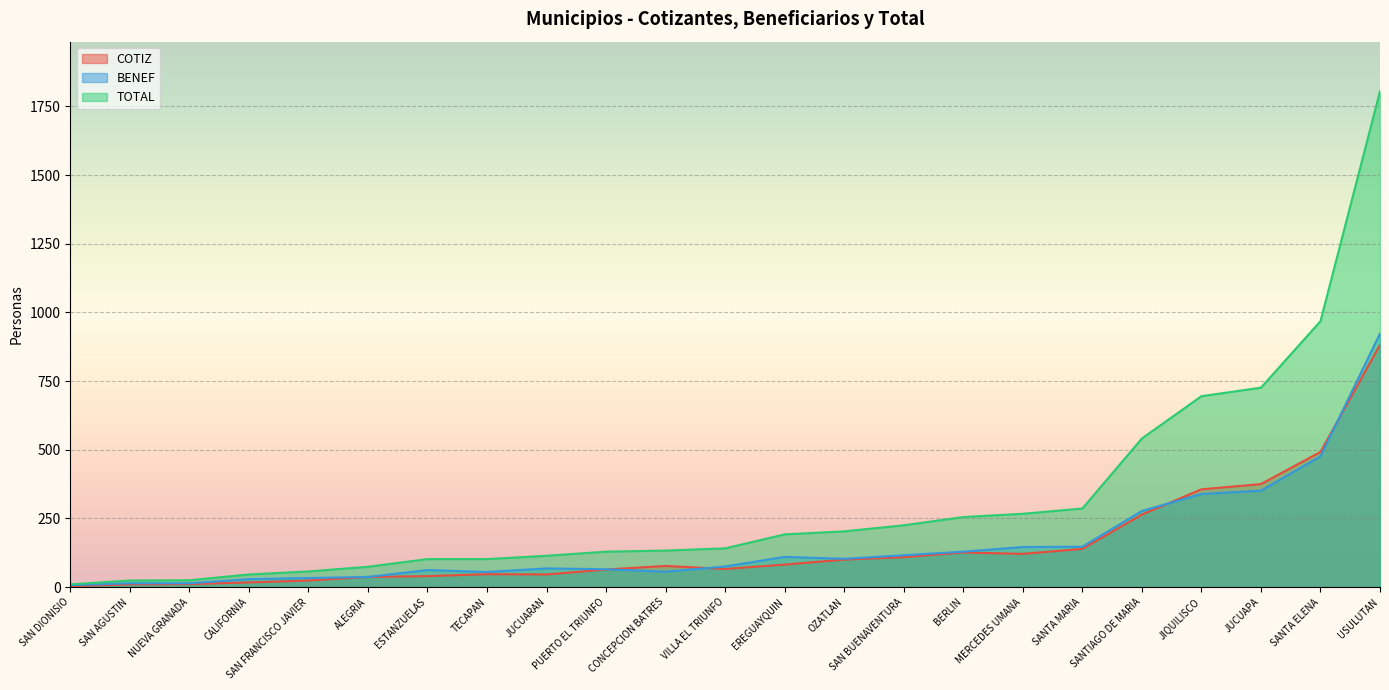

List the labels in order of BENEF value, smallest first.

SAN DIONISIO, NUEVA GRANADA, SAN AGUSTIN, CALIFORNIA, SAN FRANCISCO JAVIER, ALEGRIA, TECAPAN, CONCEPCION BATRES, ESTANZUELAS, PUERTO EL TRIUNFO, JUCUARAN, VILLA EL TRIUNFO, OZATLAN, EREGUAYQUIN, SAN BUENAVENTURA, BERLIN, MERCEDES UMANA, SANTA MARIA, SANTIAGO DE MARIA, JIQUILISCO, JUCUAPA, SANTA ELENA, USULUTAN